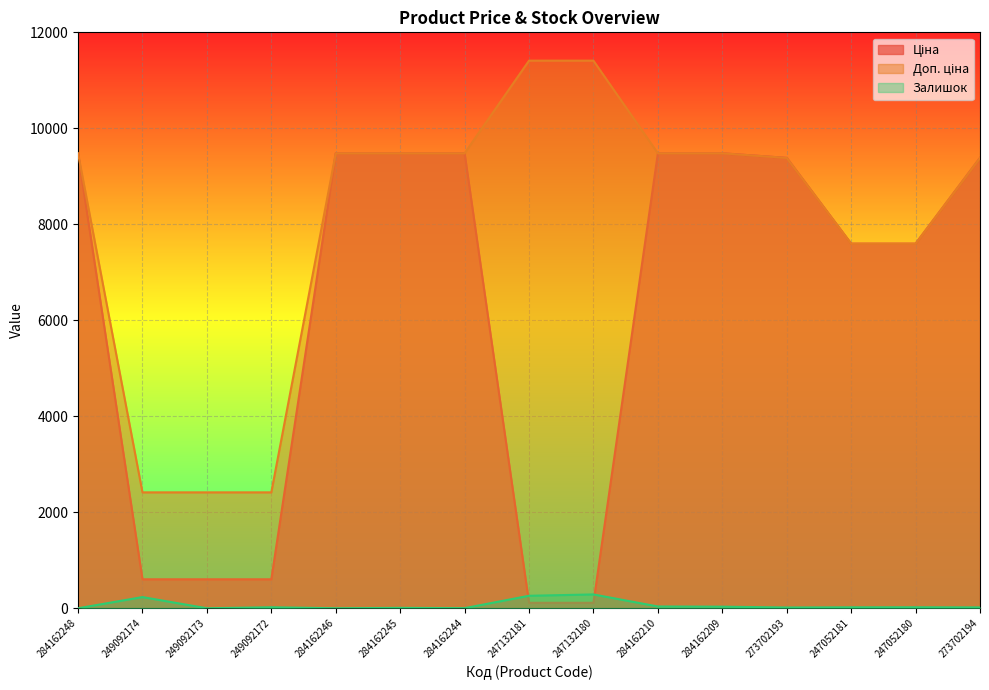

Reading right to left, list all the values displayed in this chart.

Ціна: 9384.0	7596.5	7596.5	9384.0	9480.1	9480.1	114.1	114.1	9480.1	9480.1	9480.1	603.7	603.7	603.7	9480.1
Доп. ціна: 9384.0	7596.5	7596.5	9384.0	9480.1	9480.1	11410.0	11410.0	9480.1	9480.1	9480.1	2414.8	2414.8	2414.8	9480.1
Залишок: 18.0	21.0	20.0	16.0	33.0	37.0	288.0	260.0	2.0	8.0	0.0	21.0	0.0	233.0	0.0